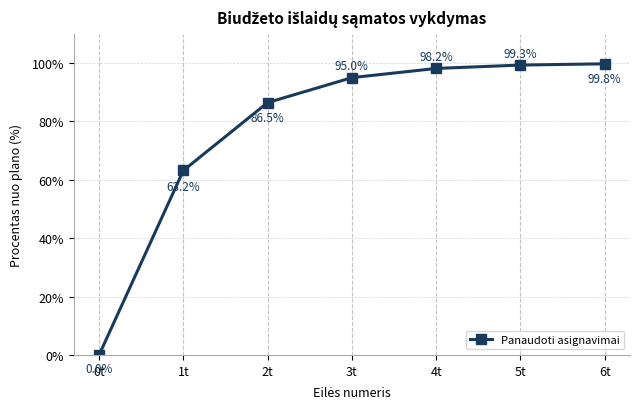

Reading right to left, transcribe all the data shown in this chart.

6t=99.8	5t=99.3	4t=98.2	3t=95.0	2t=86.5	1t=63.2	0t=0.0